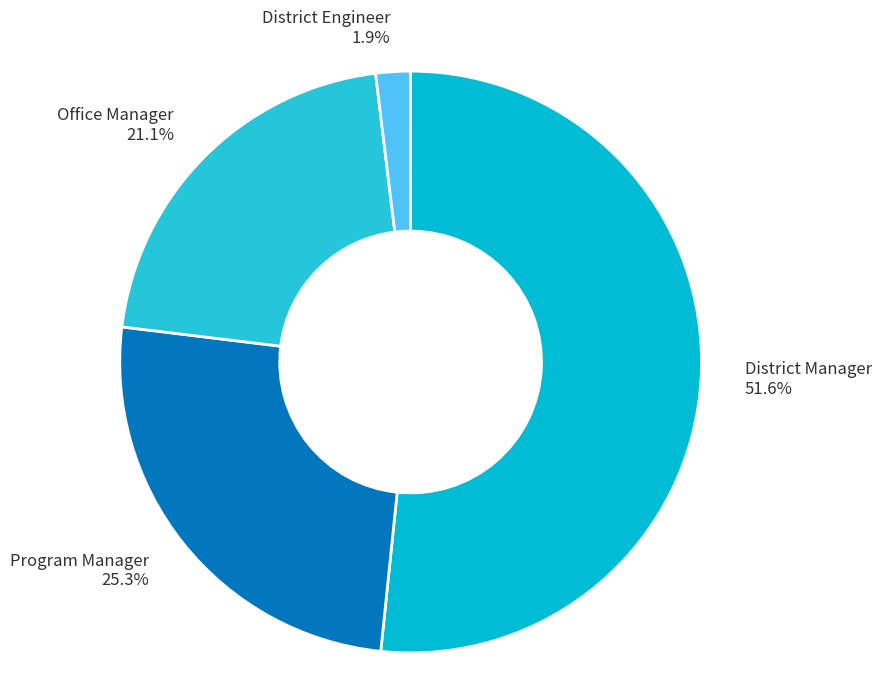

How many segments does this pie chart have?

4